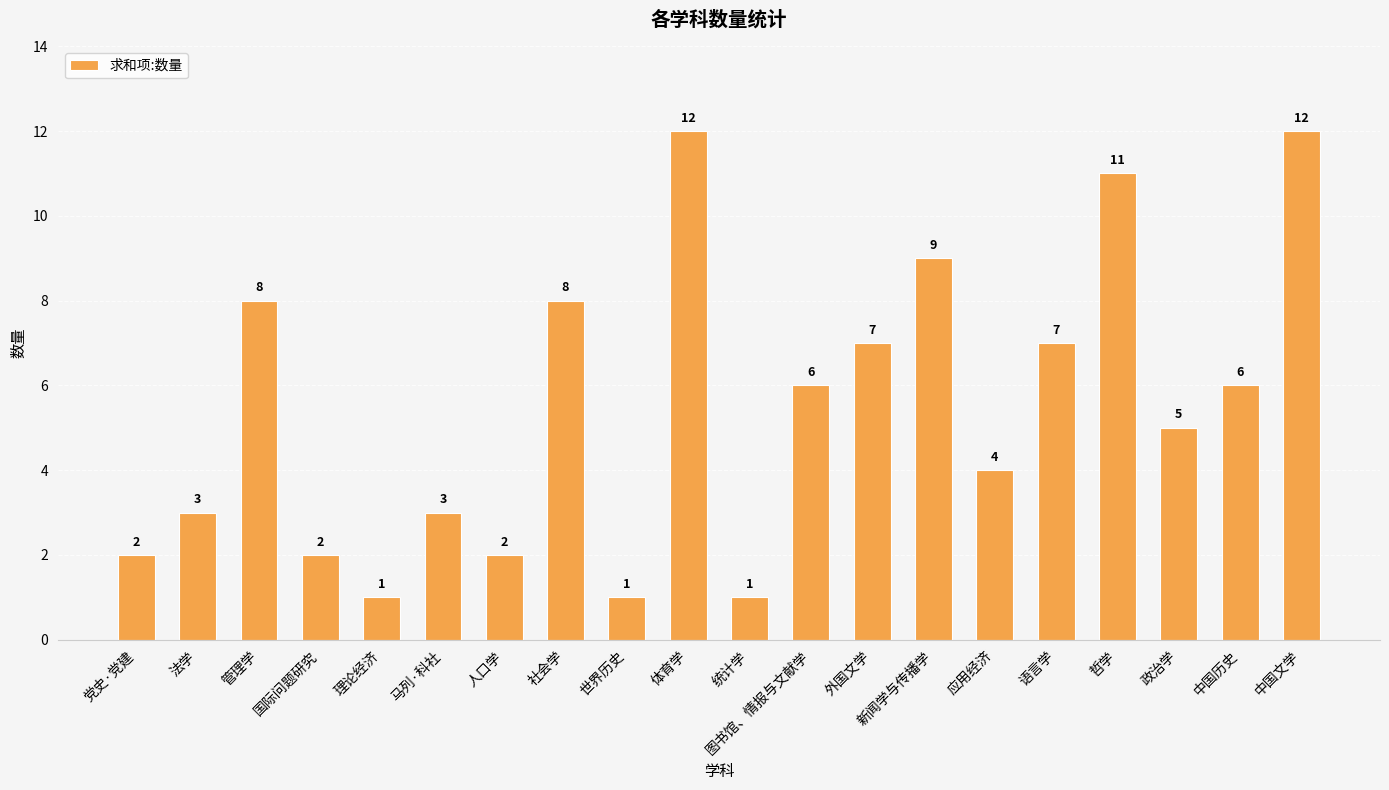

The value at 统计学 is 0. True or false?

False